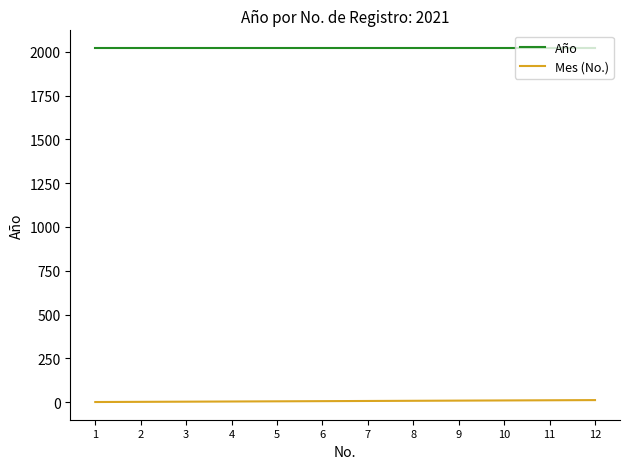

True or false: Año and Mes (No.) cross at least once.

False